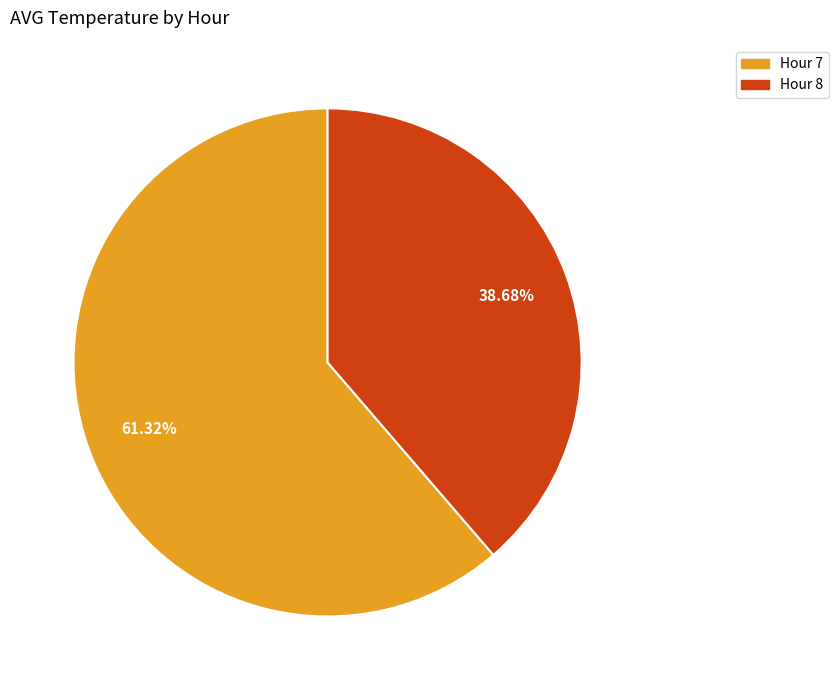

Which category has the biggest portion of the pie?

Hour 7